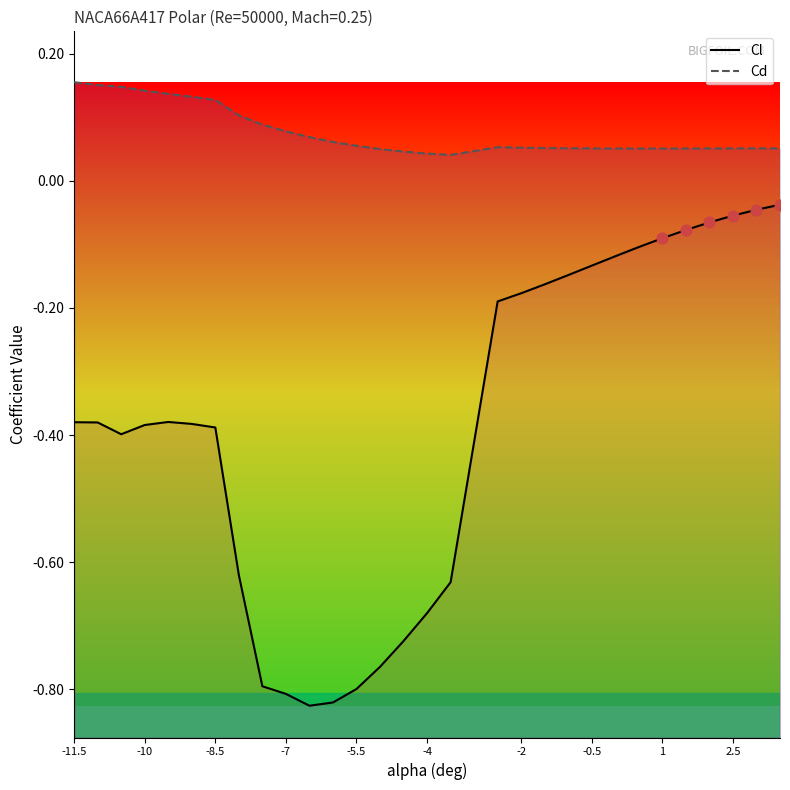

At how many categories does at least one series exceed 0?

30